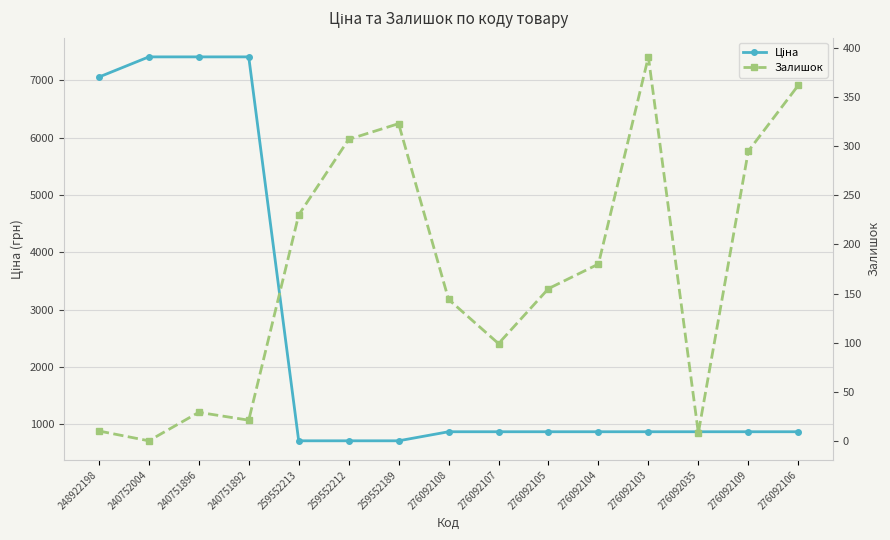

Where is Залишок nearest to the value 195?

276092104